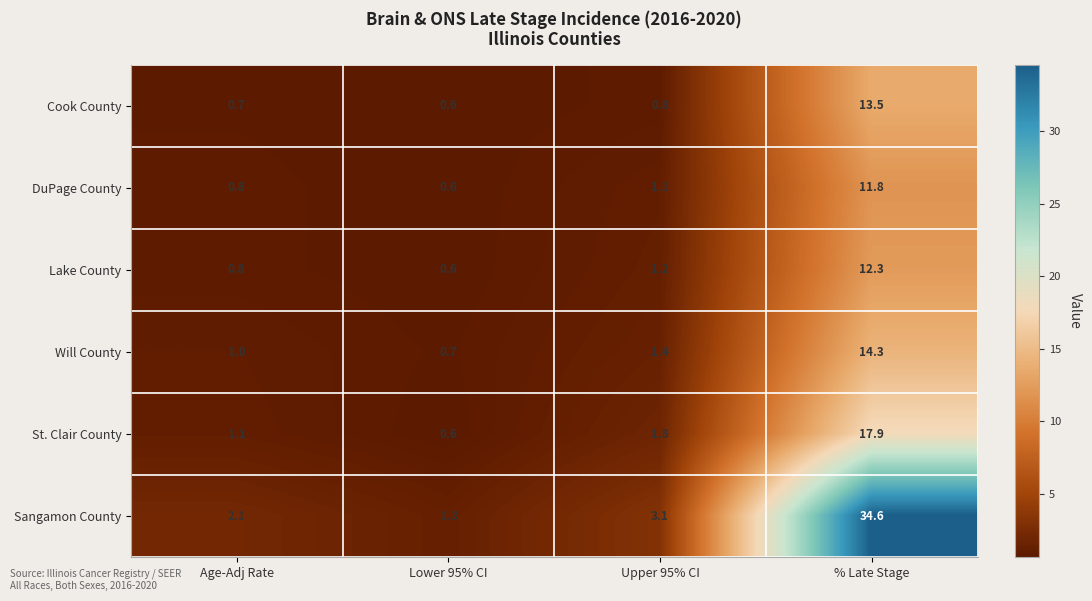

What is the spread (max minus min) of values at Lower 95% CI?

0.7